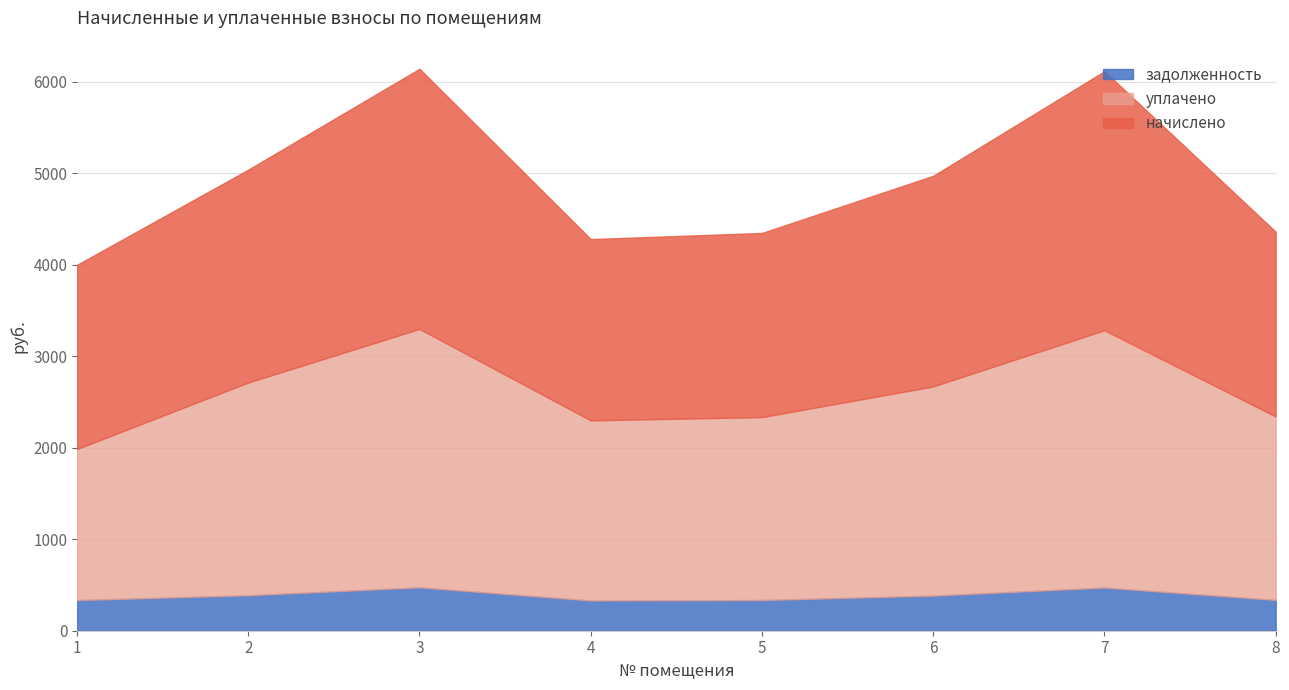

True or false: уплачено and задолженность cross at least once.

False